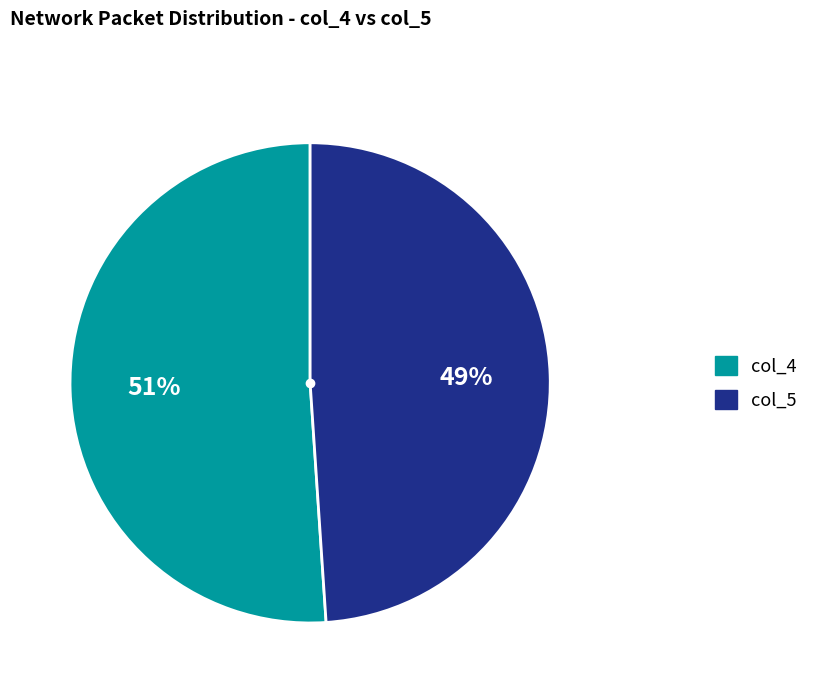

To the nearest percent, what is the difference between the largest and smallest slice percentages?

2%